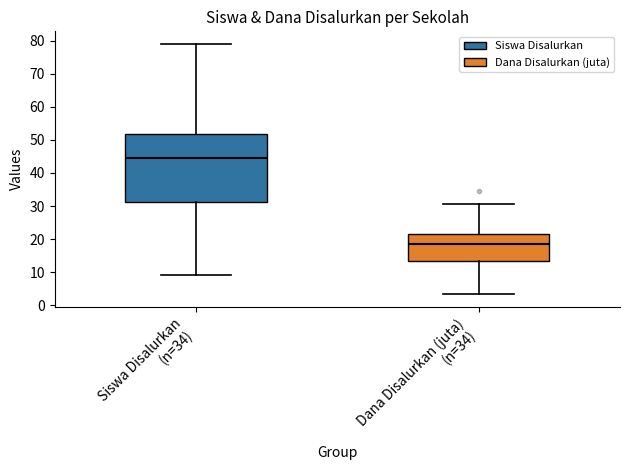

Which box is the tallest, from its lower edge to its upper edge?

Siswa Disalurkan (n=34)